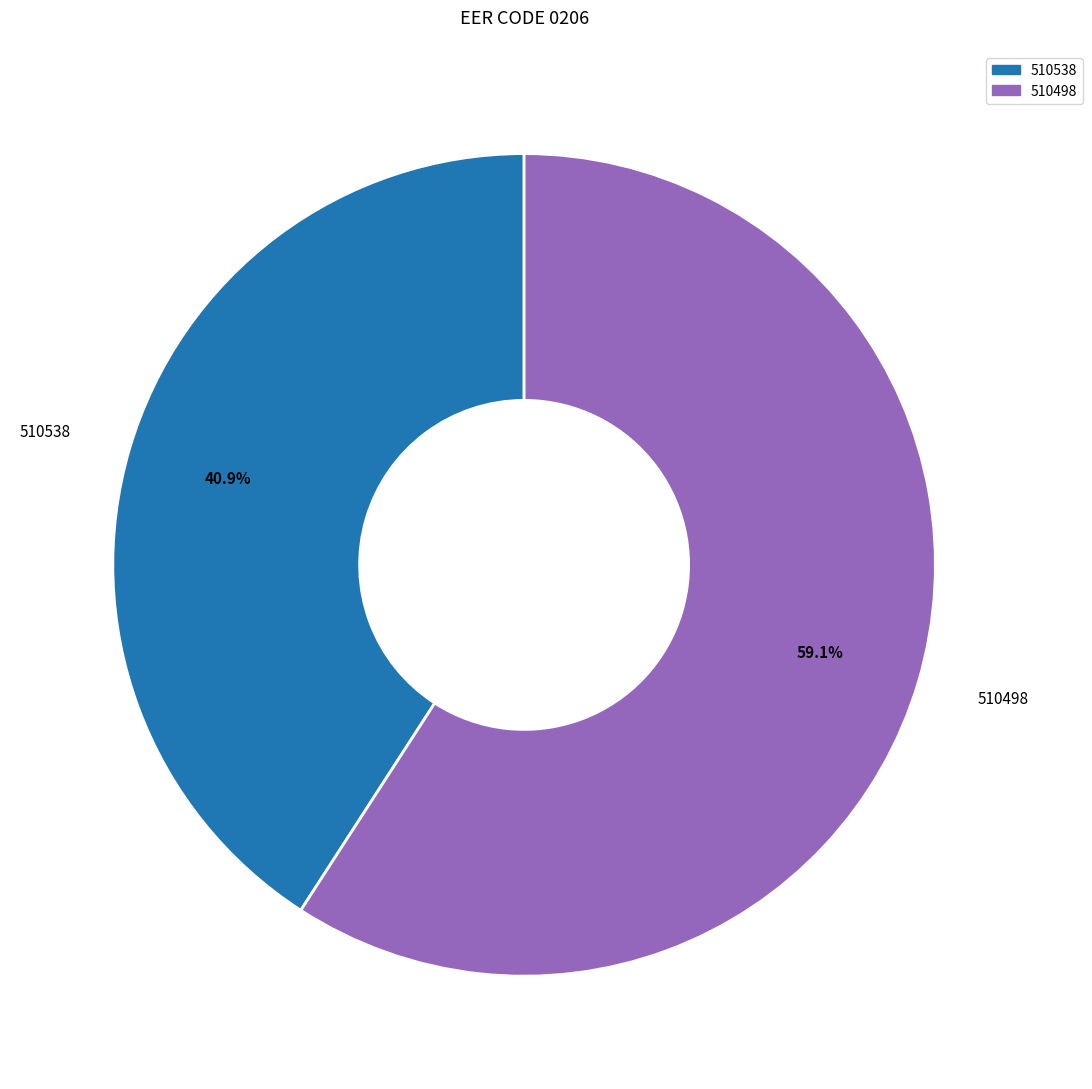

To the nearest percent, what is the average slice percentage?

50%